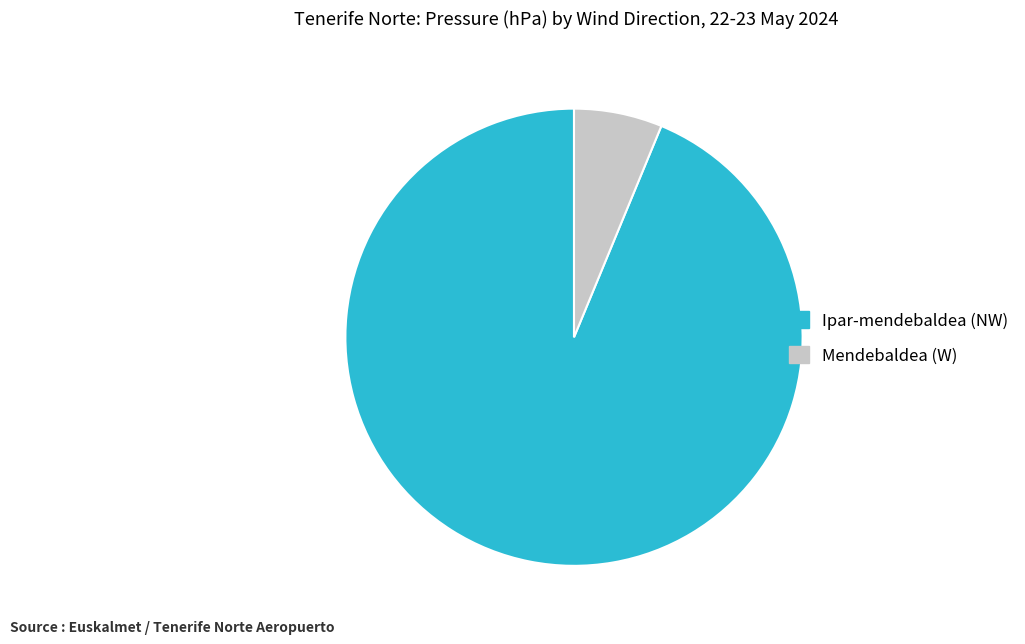

Is there any slice that represents more than half of the pie?

Yes